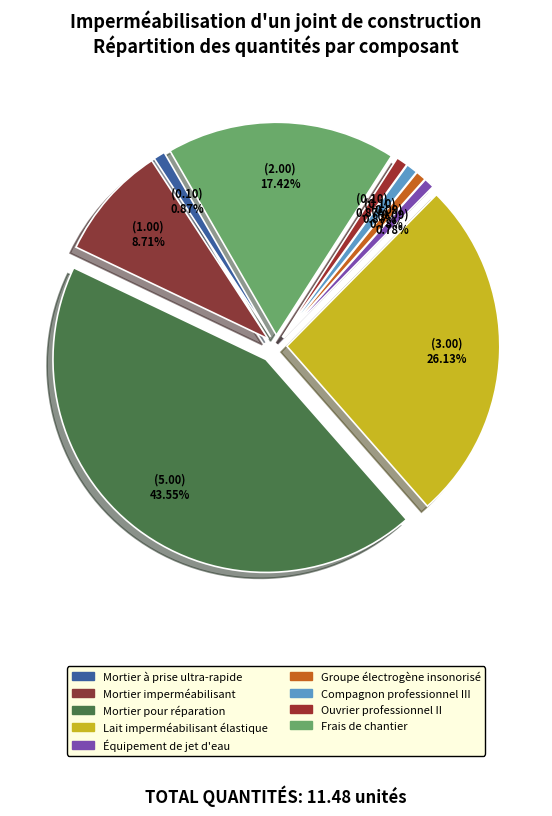

To the nearest percent, what is the difference between the Mortier à prise ultra-rapide and Lait imperméabilisant élastique slice percentages?

25%